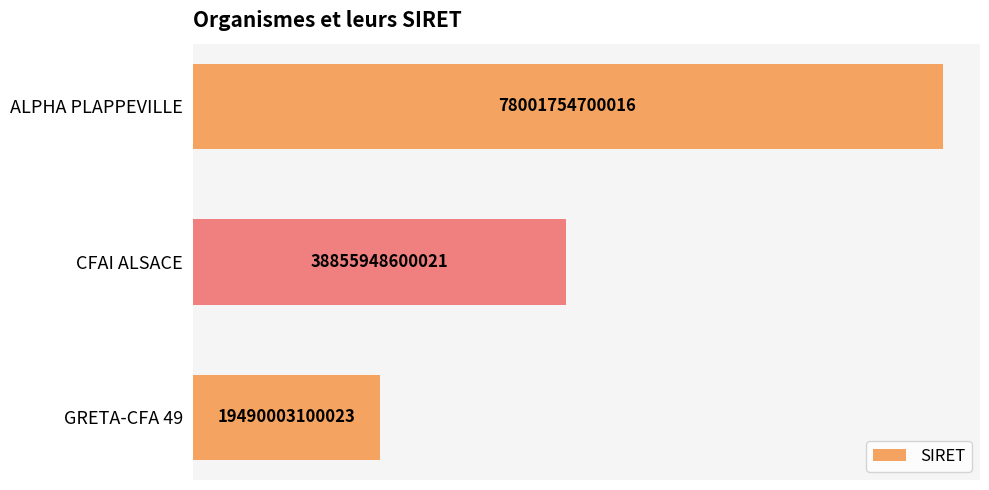

How many values are between 19490003100023 and 78001754700016?

3